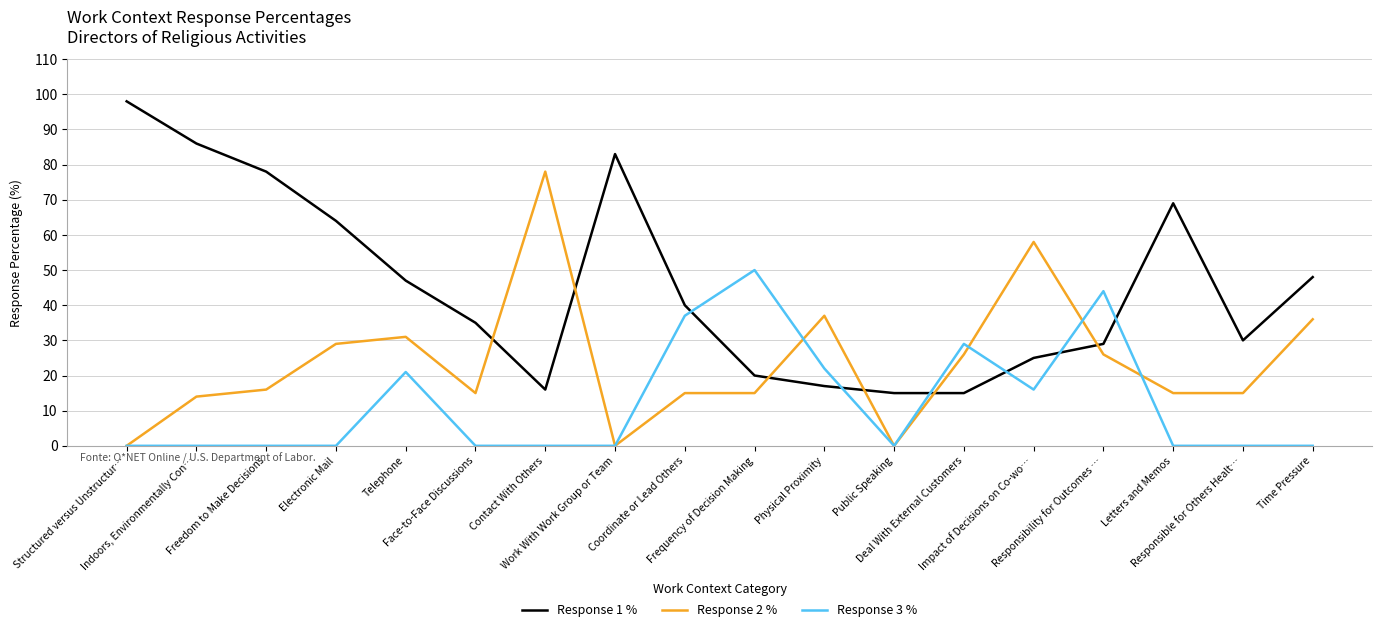

Is it true that Response 1 % equals 35 at Frequency of Decision Making?

False